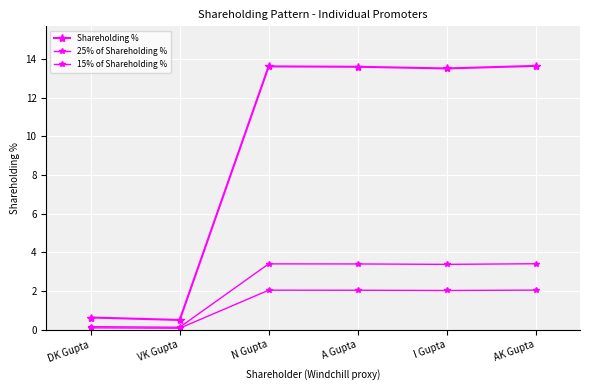

The value of 15% of Shareholding % at VK Gupta is 0.0. True or false?

False